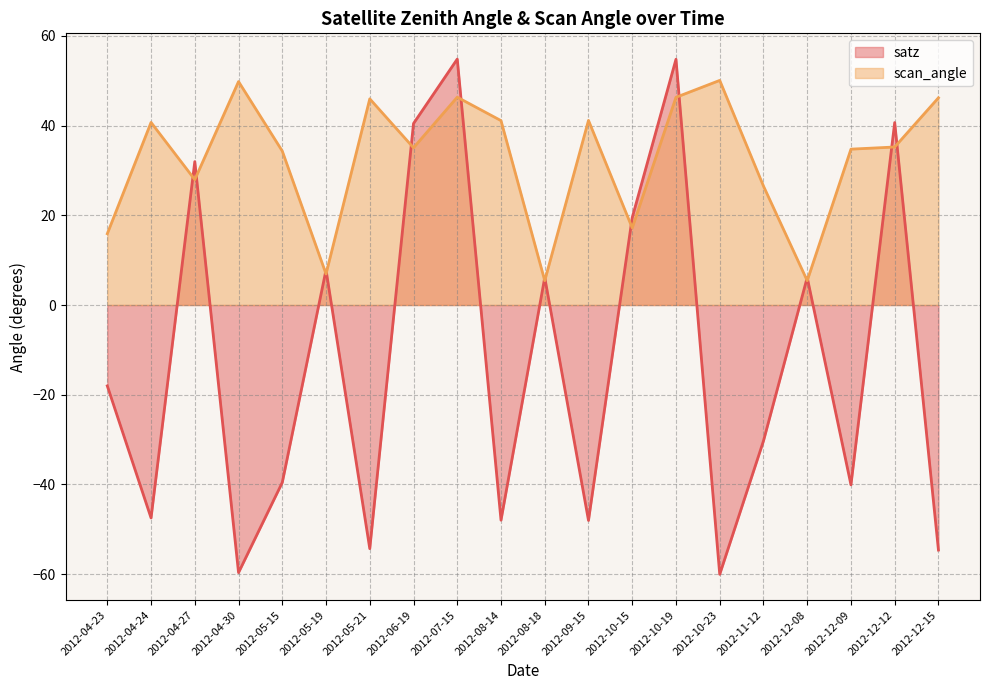

In scan_angle, how many points are higher than both neighbors (excluding endpoints)?

6